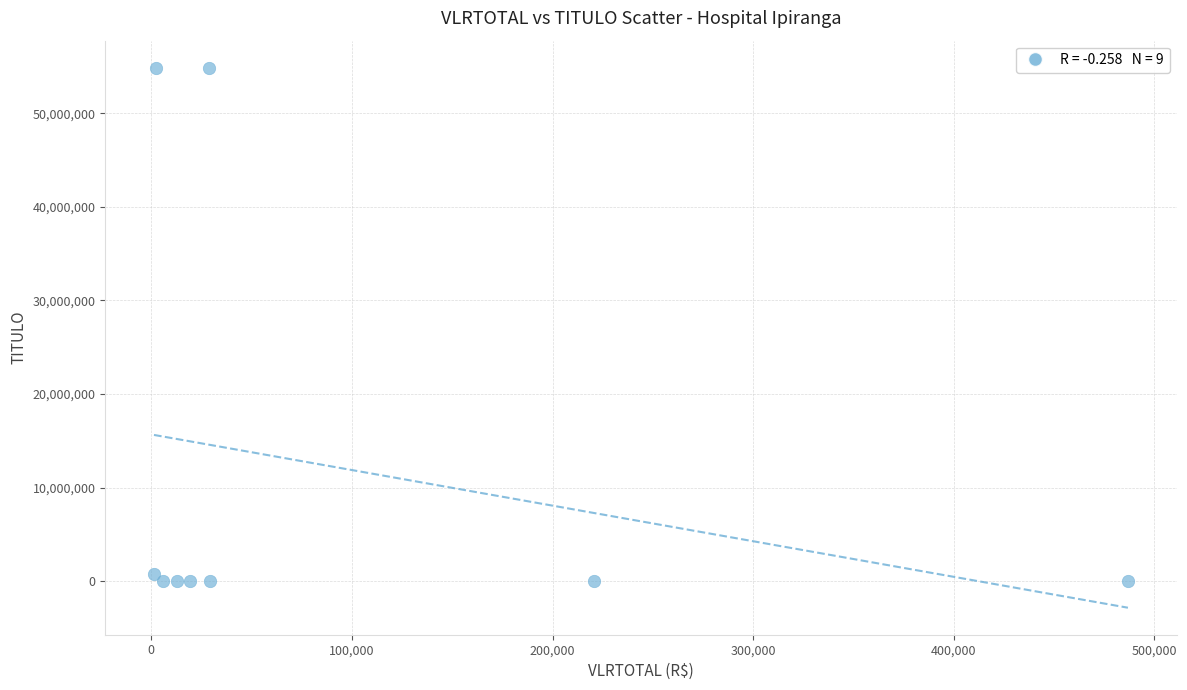

What is the average Y value?

12280950